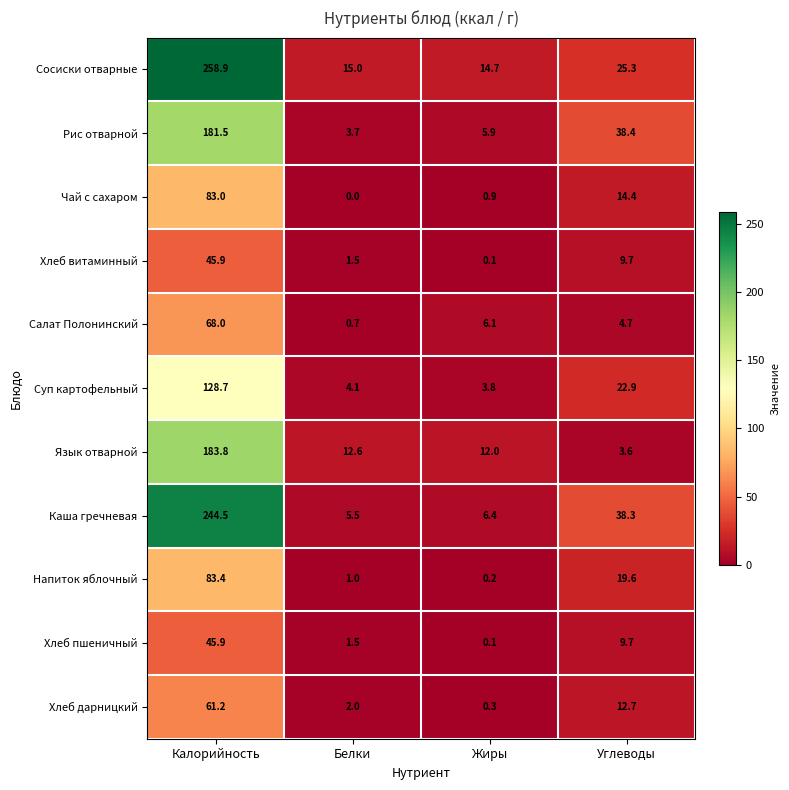

What is the sum of all Язык отварной values?

212.0